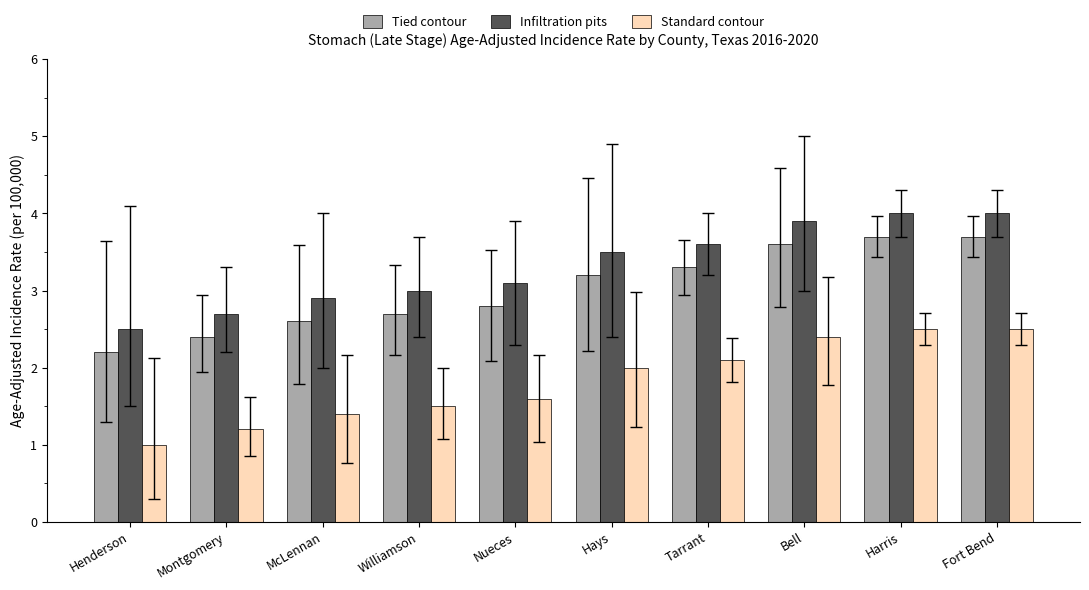

What is the label of the 10th bar from the left?

Fort Bend